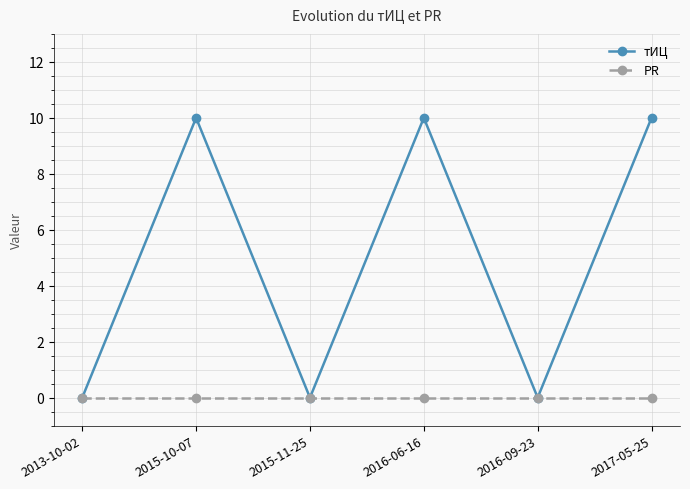

What are all the series names shown in the legend?

тИЦ, PR